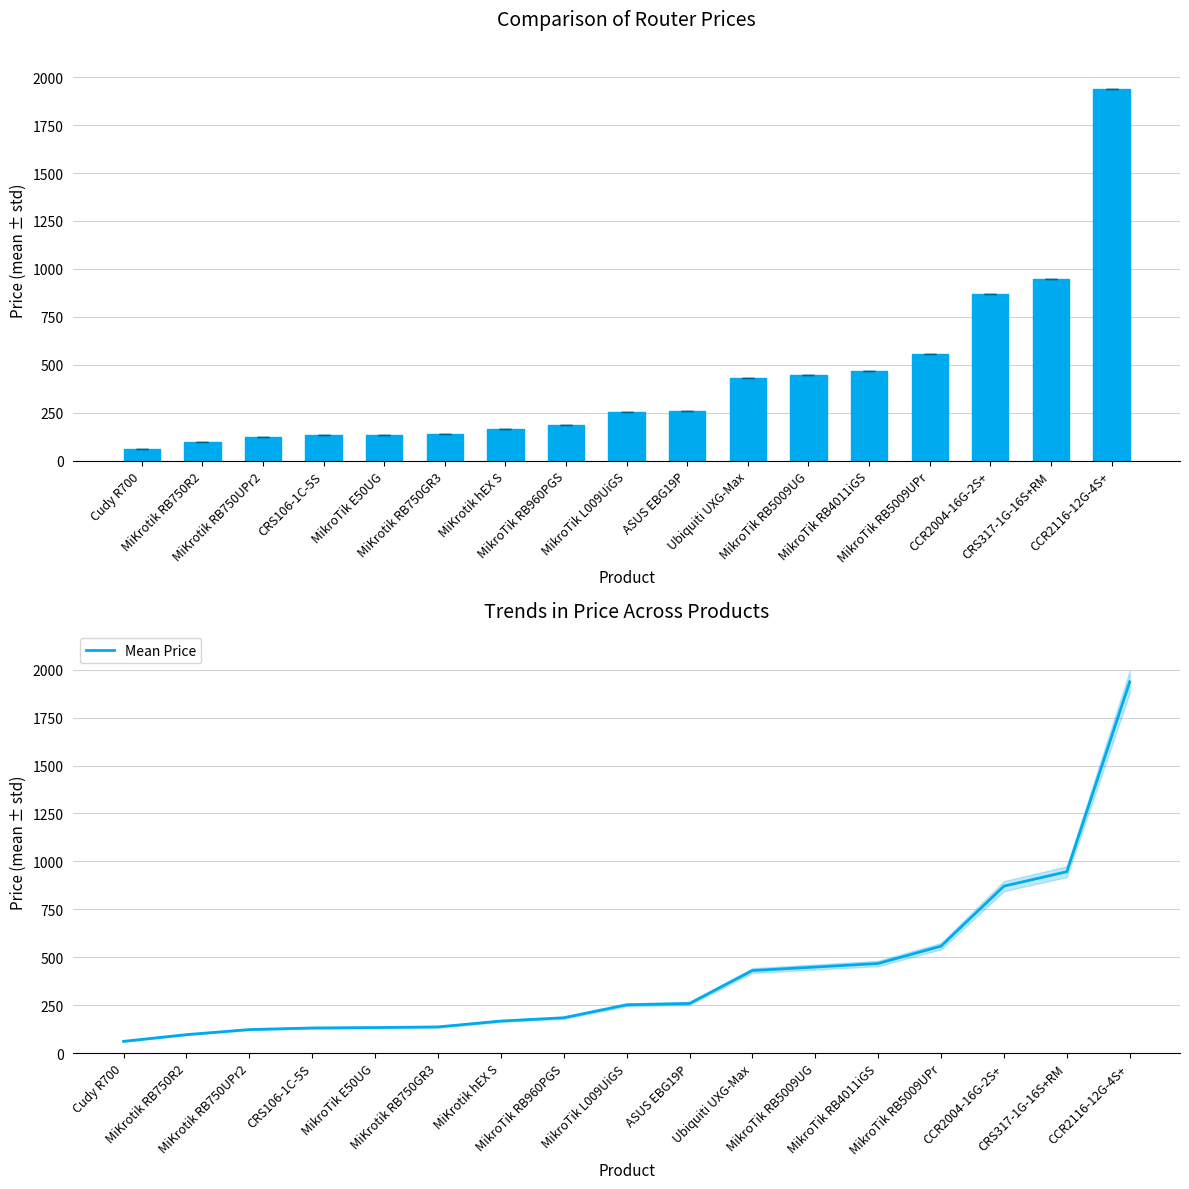

How many bars are there in total?

17